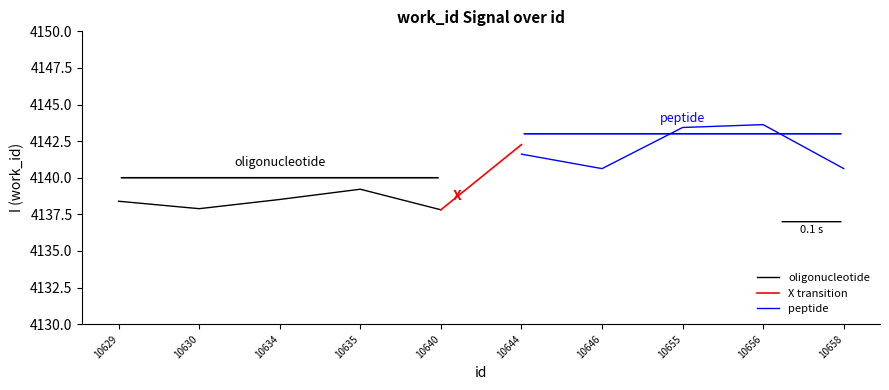

What is the smallest value displayed?

4138